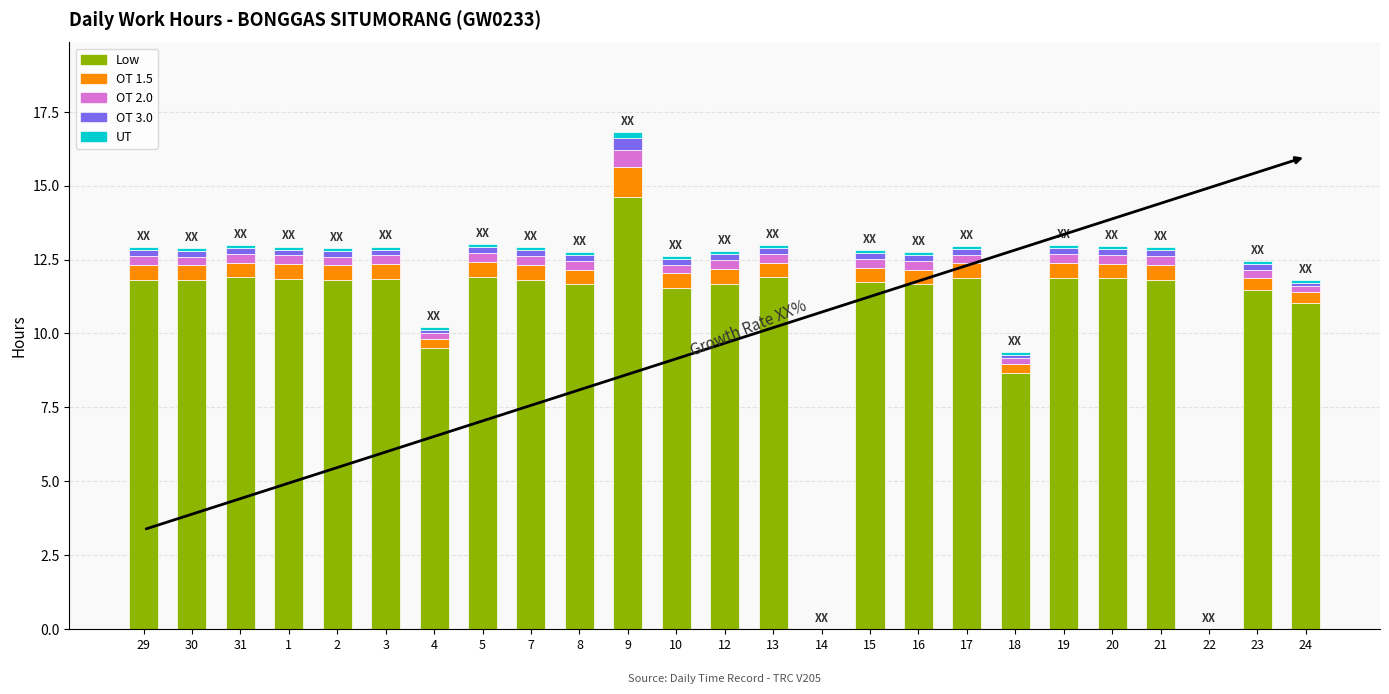

At which category is the sum across all series the highest?

9